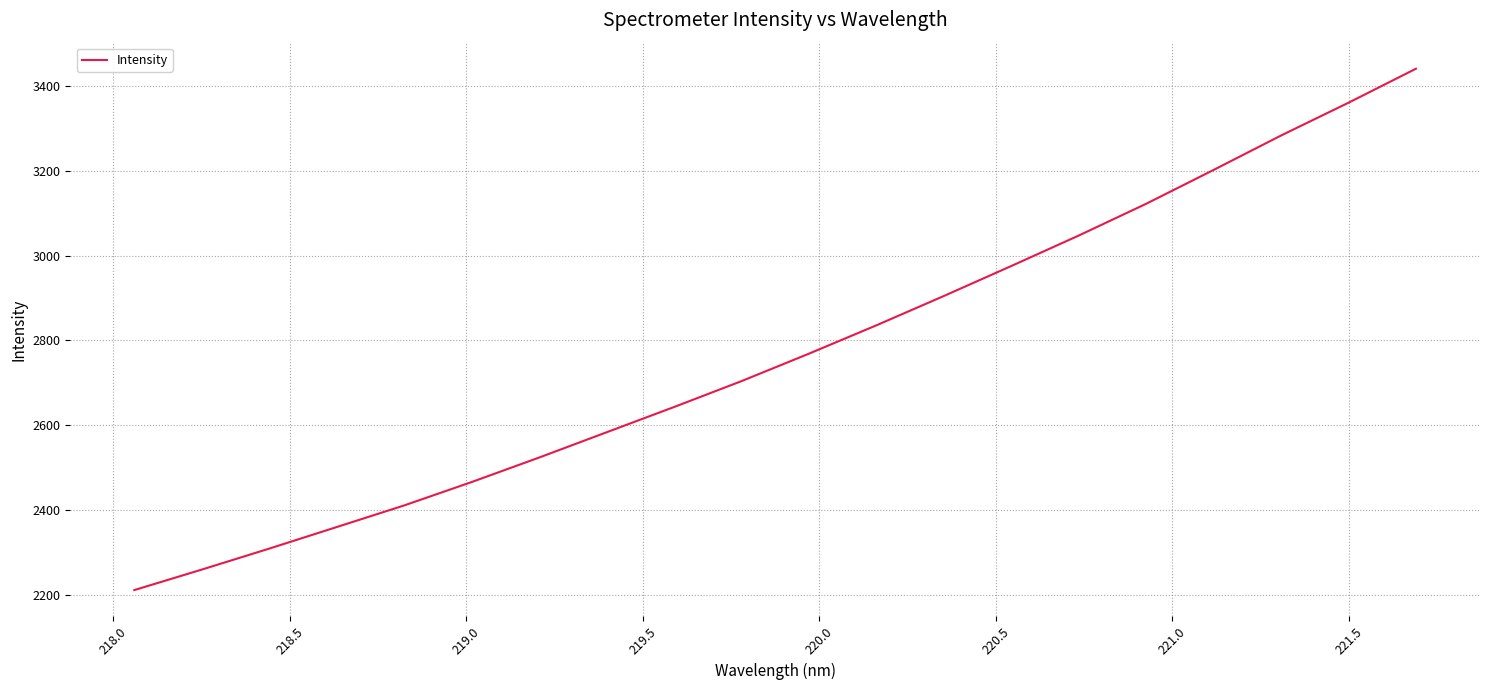

What is the maximum value shown in the chart?

3440.9